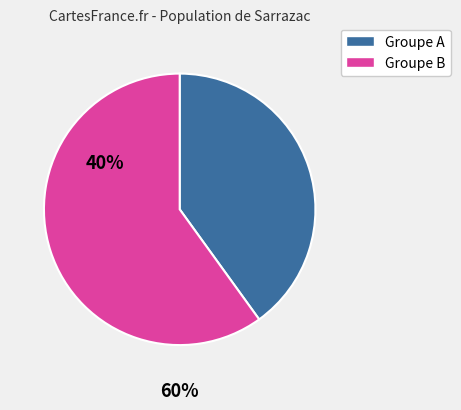

Is there a majority slice in this chart?

Yes